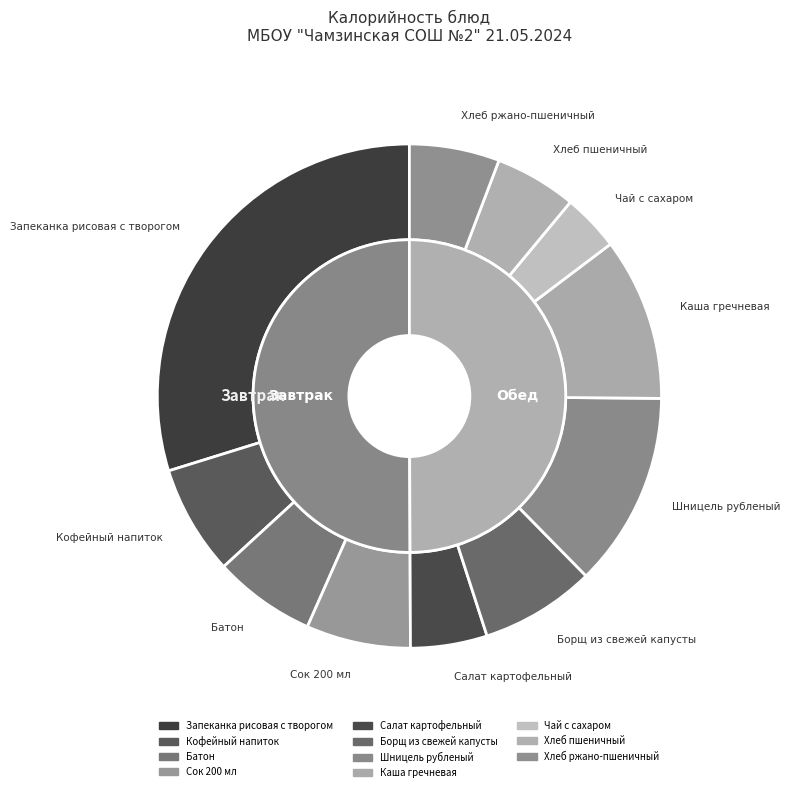

Is it true that Шницель рубленый is 20% of the pie?

False